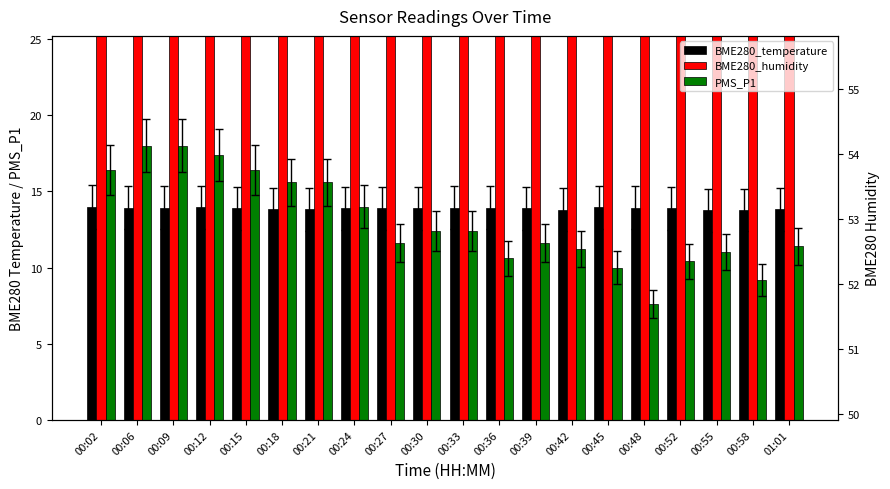

Reading left to right, what are all the values shown in this chart?

BME280_temperature: 00:02=14.0	00:06=13.9	00:09=13.9	00:12=13.9	00:15=13.9	00:18=13.8	00:21=13.8	00:24=13.9	00:27=13.9	00:30=13.9	00:33=13.9	00:36=13.9	00:39=13.9	00:42=13.8	00:45=13.9	00:48=13.9	00:52=13.9	00:55=13.8	00:58=13.8	01:01=13.8
BME280_humidity: 00:02=52.7	00:06=52.9	00:09=52.8	00:12=52.7	00:15=52.9	00:18=53.1	00:21=52.8	00:24=52.5	00:27=52.8	00:30=53.0	00:33=52.7	00:36=52.7	00:39=53.0	00:42=53.0	00:45=52.9	00:48=52.7	00:52=52.7	00:55=52.6	00:58=52.5	01:01=52.6
PMS_P1: 00:02=16.4	00:06=18.0	00:09=18.0	00:12=17.4	00:15=16.4	00:18=15.6	00:21=15.6	00:24=14.0	00:27=11.6	00:30=12.4	00:33=12.4	00:36=10.6	00:39=11.6	00:42=11.2	00:45=10.0	00:48=7.6	00:52=10.4	00:55=11.0	00:58=9.2	01:01=11.4